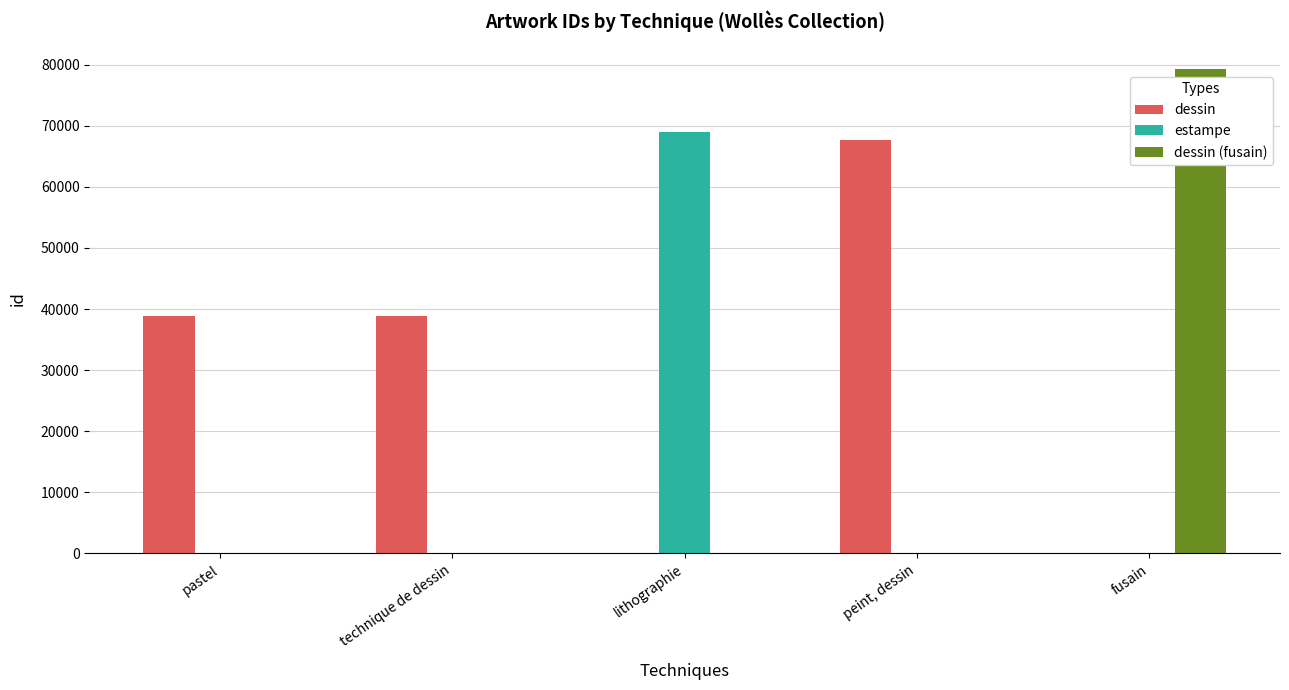

What is the highest value of the dessin (fusain) series?

79343